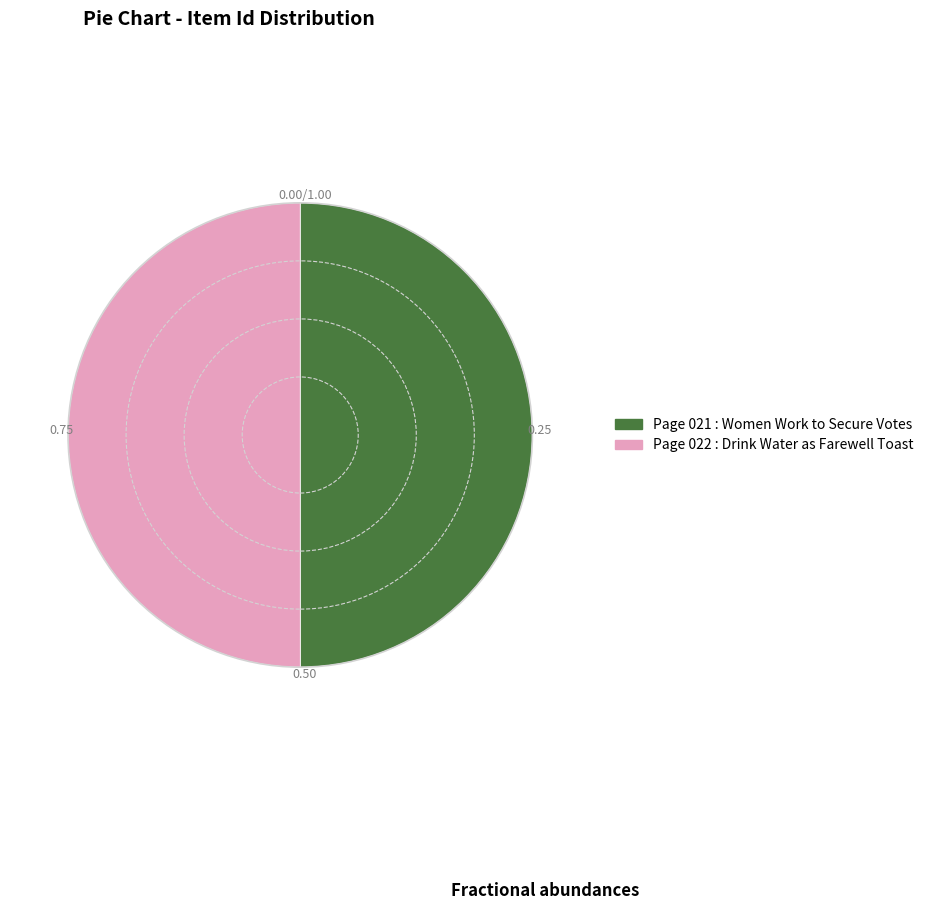

Combined, do Page 022 : Drink Water as Farewell Toast and Page 021 : Women Work to Secure Votes account for over 50%?

Yes